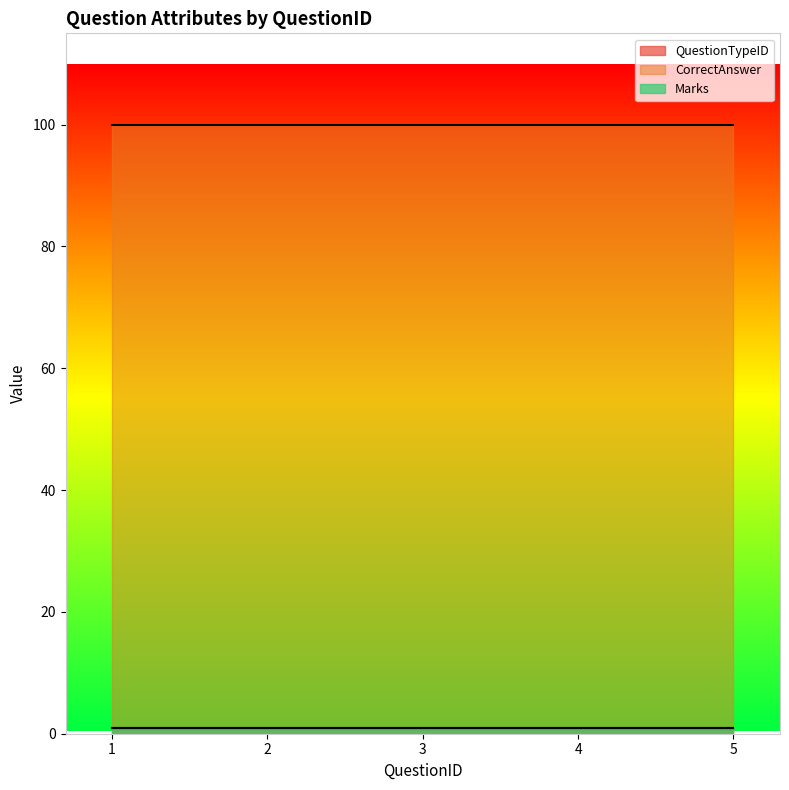

What is the greatest value displayed?

100